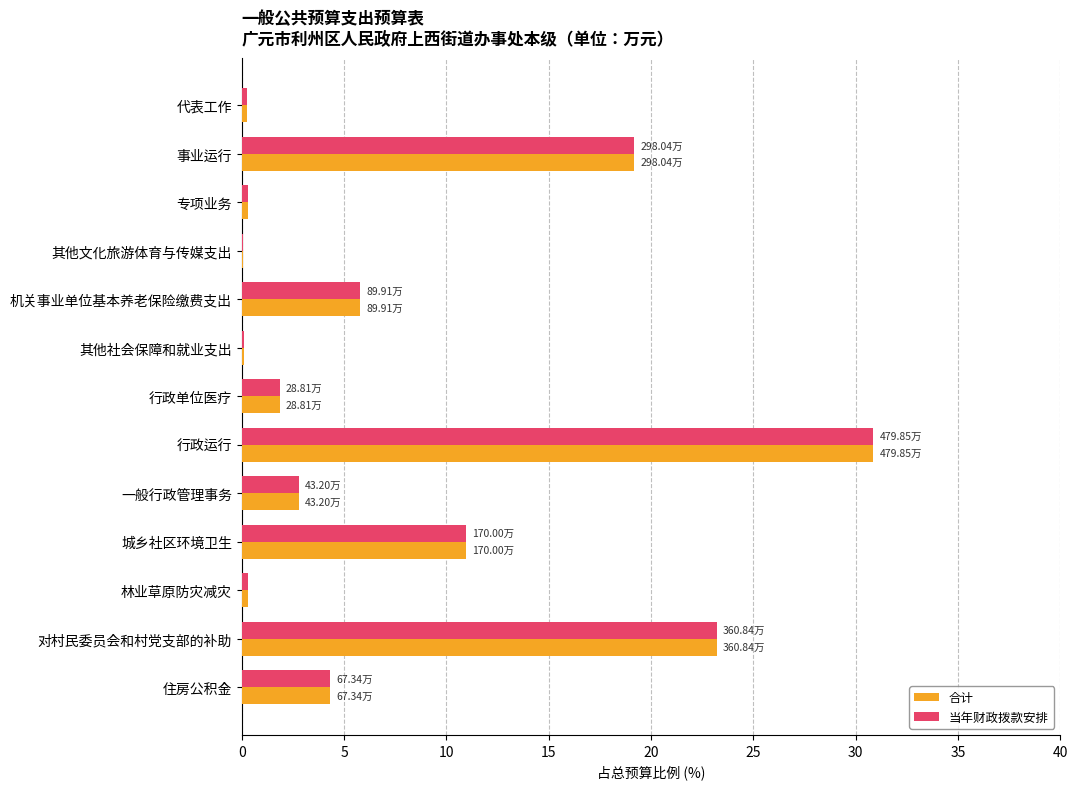

At which category is the sum across all series the highest?

行政运行